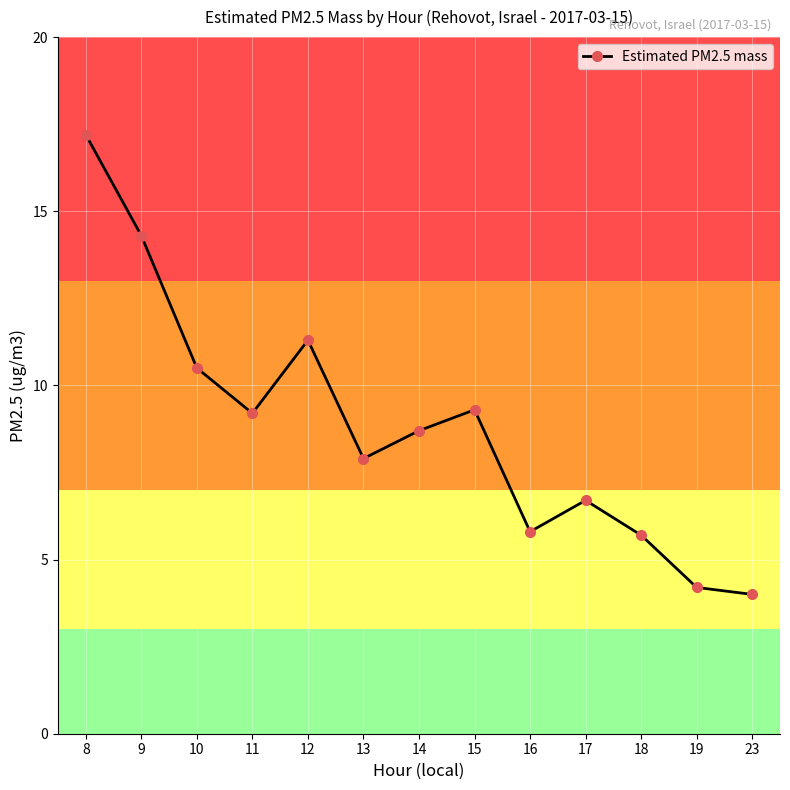

The value at 15 is 3.8. True or false?

False